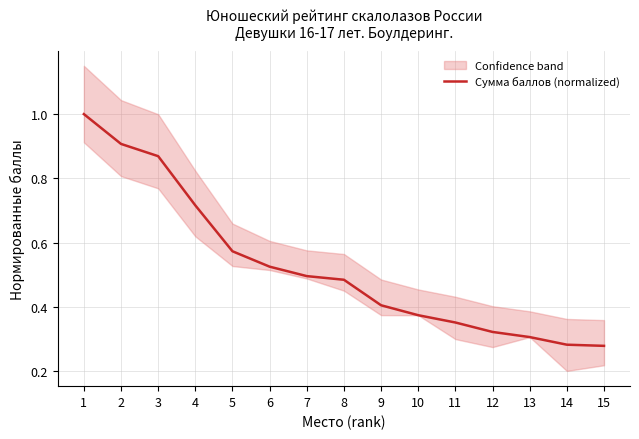

Rank the categories by value from lowest to highest.

15, 14, 13, 12, 11, 10, 9, 8, 7, 6, 5, 4, 3, 2, 1